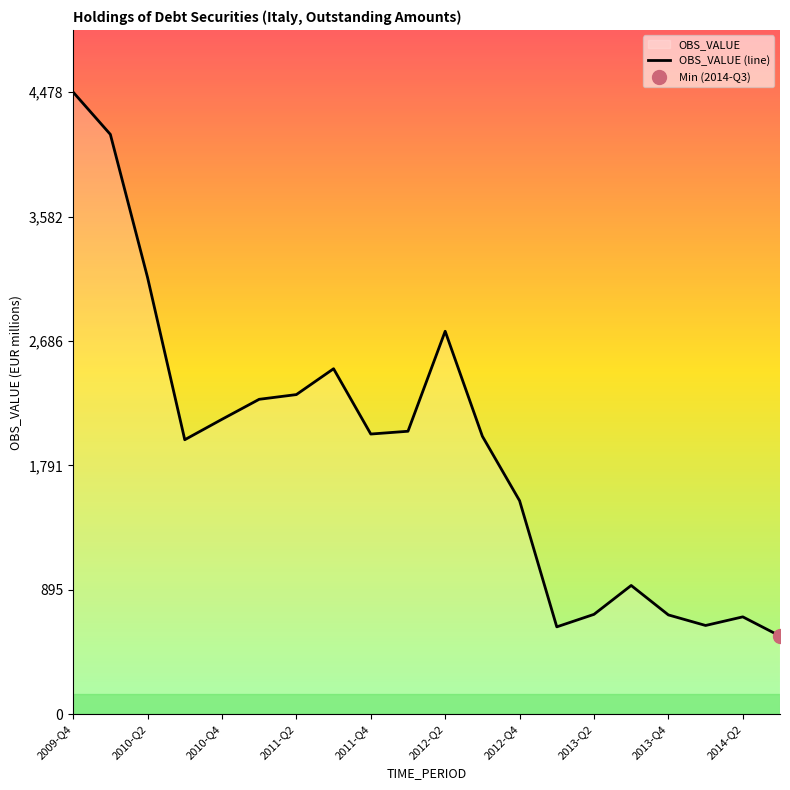

What is the sum of all values?

38192